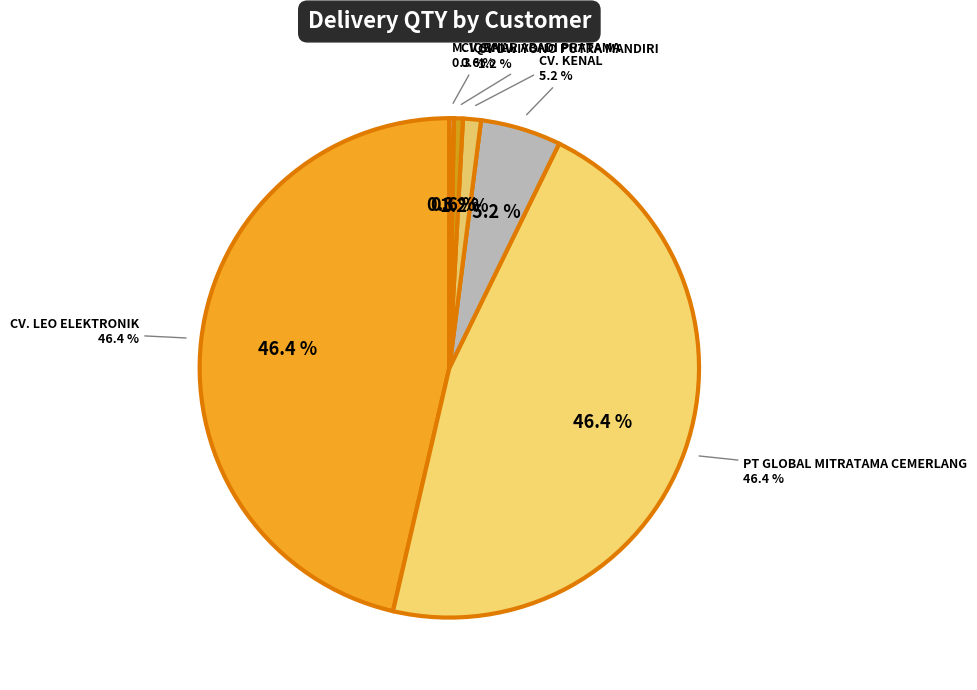

Which category has the biggest portion of the pie?

CV. LEO ELEKTRONIK